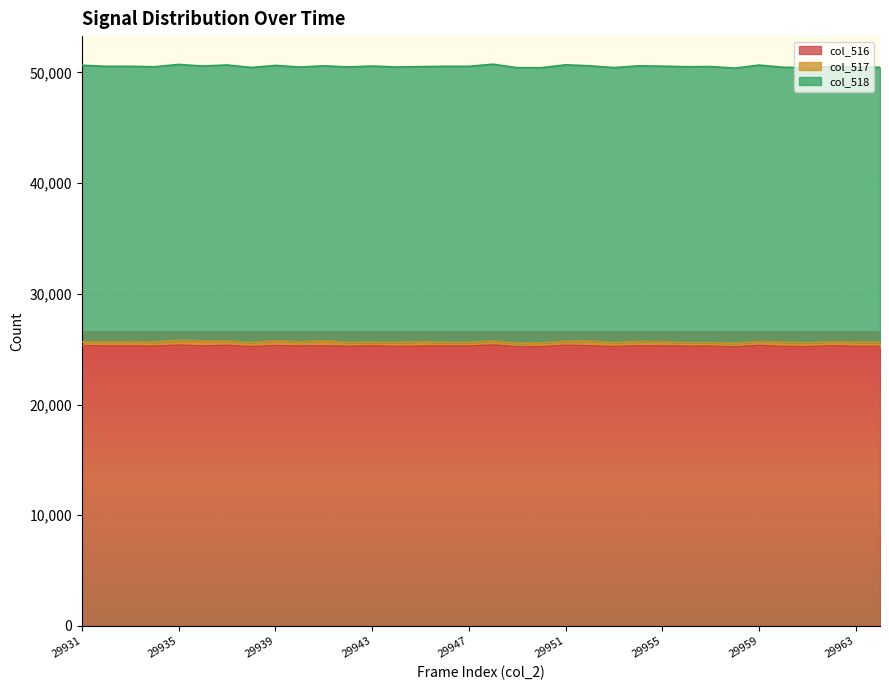

What is the average value of the col_517 series?

375